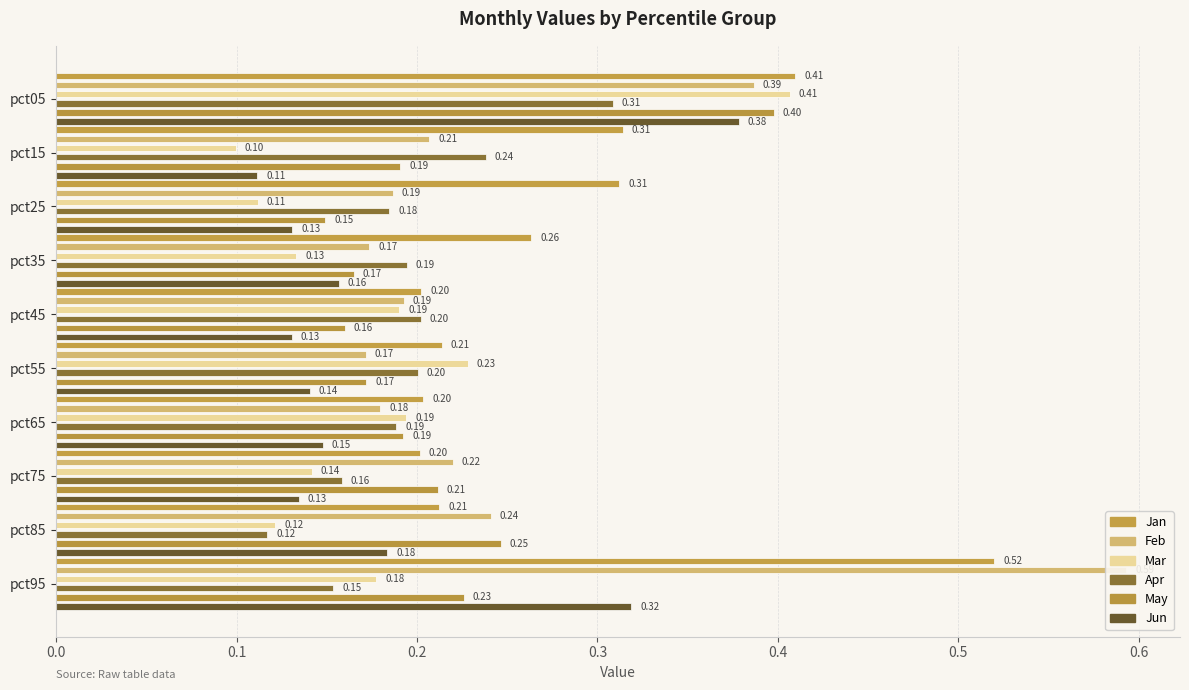

What is the sum of all Feb values?

2.6